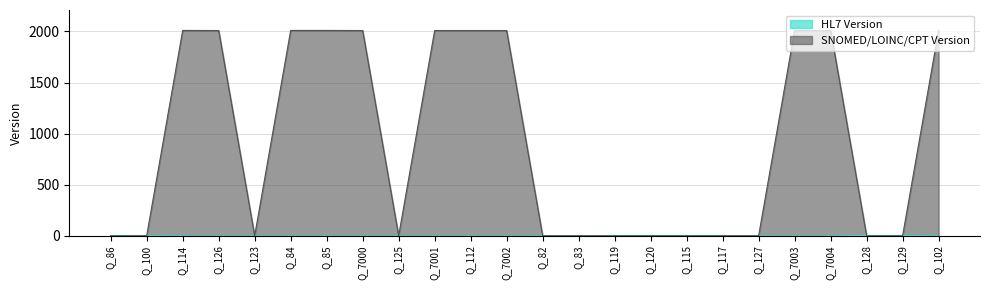

Between Q_112 and Q_115, which series saw the biggest shift?

SNOMED/LOINC/CPT Version